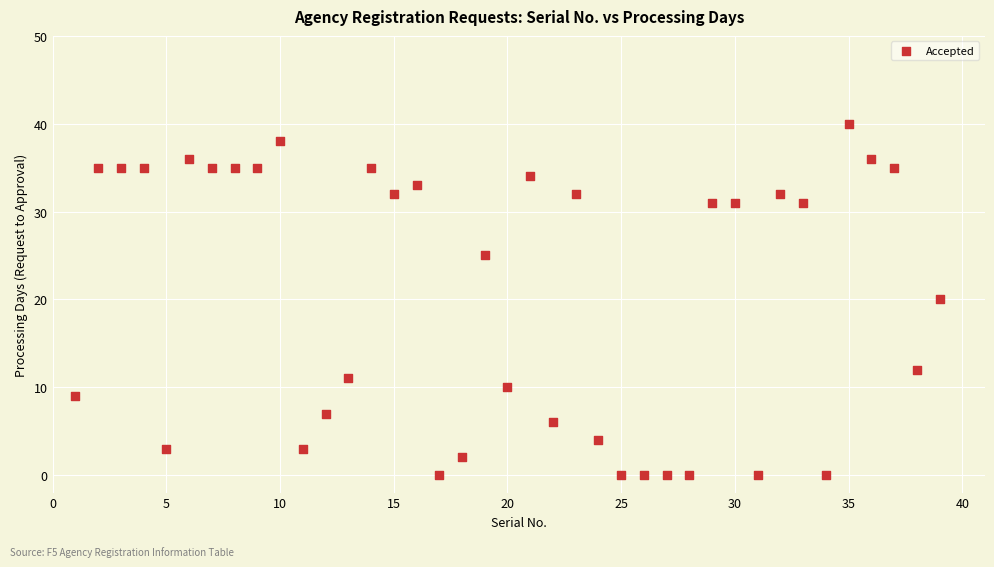

What is the range of X values (max minus min)?

38